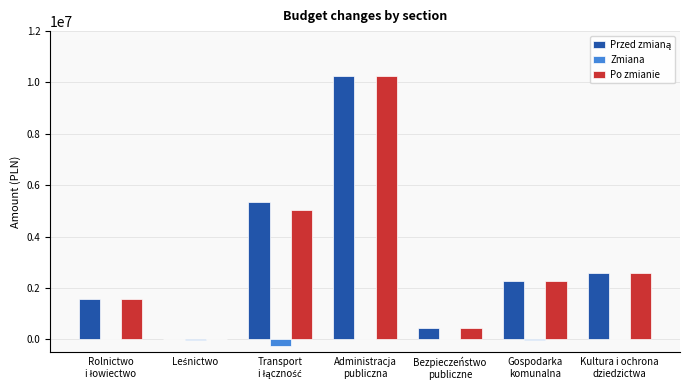

At which category does the chart reach its peak across all series?

Administracja
publiczna